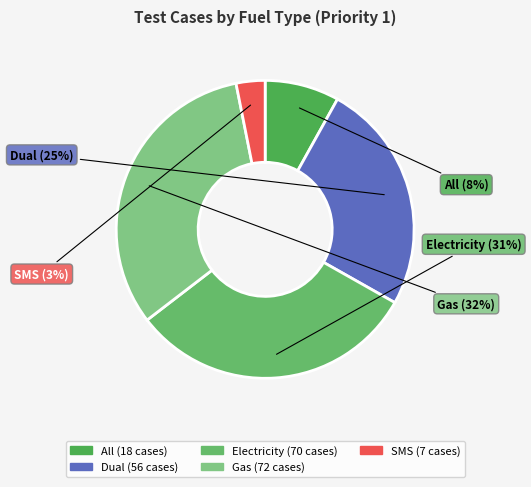

Does SMS account for over 50% of the chart?

No